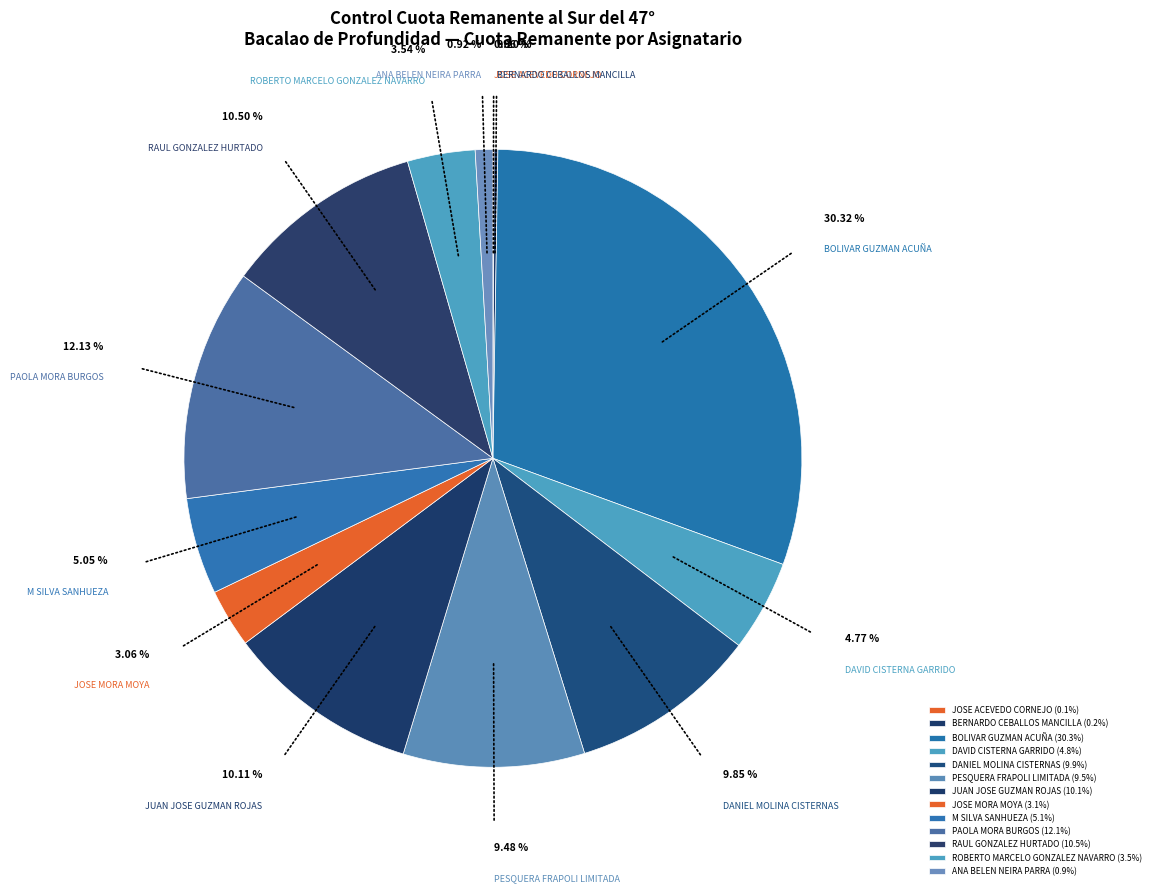

To the nearest percent, what percentage of the pie is JOSE MORA MOYA?

3%